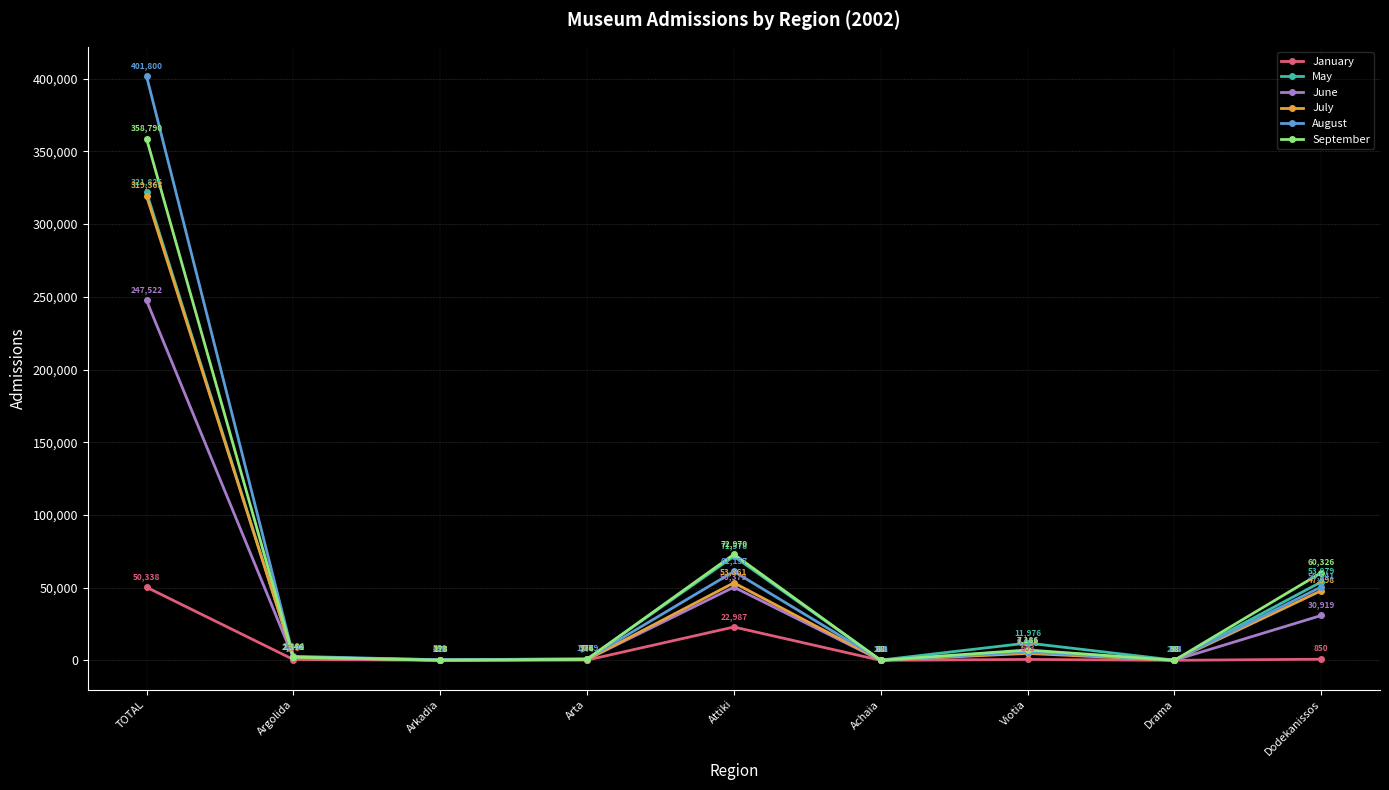

Count the number of data series in this chart.

6